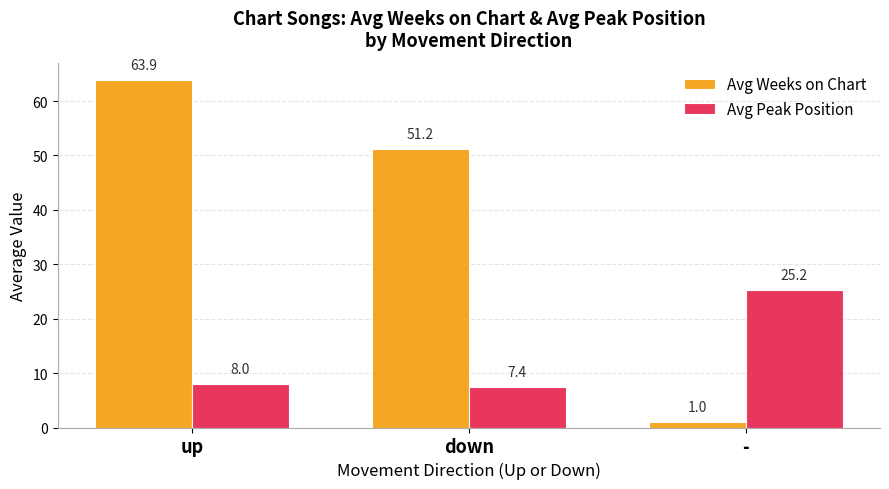

How many data points does each series have?

3